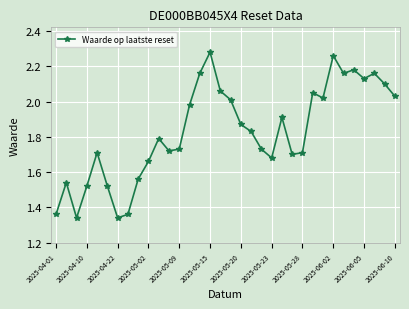

What is the difference between the maximum and second lowest values?

0.9